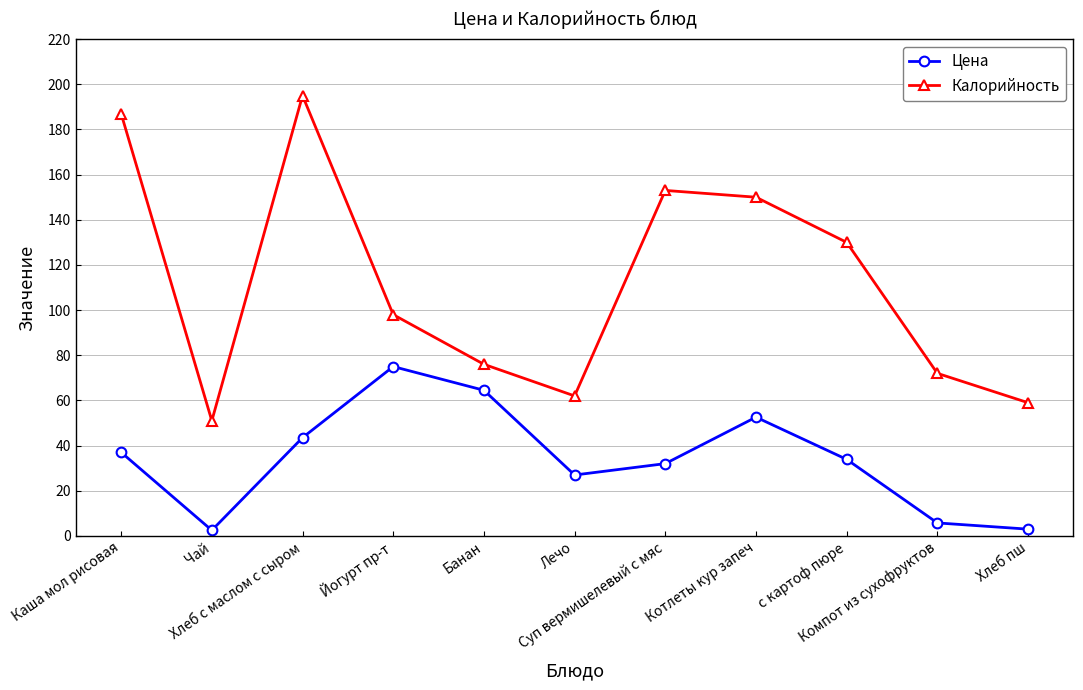

What is the maximum value for Цена?

75.0